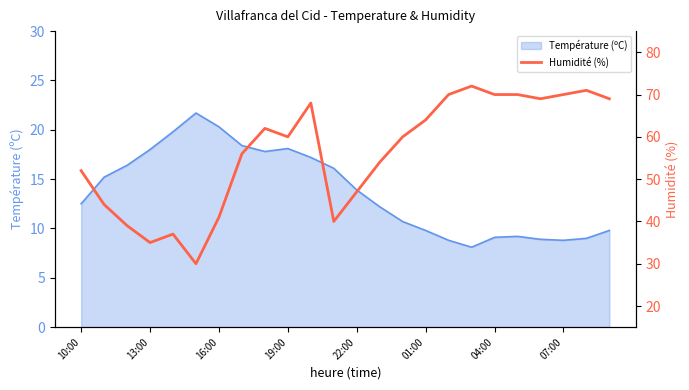

What is the maximum value shown in the chart?

72